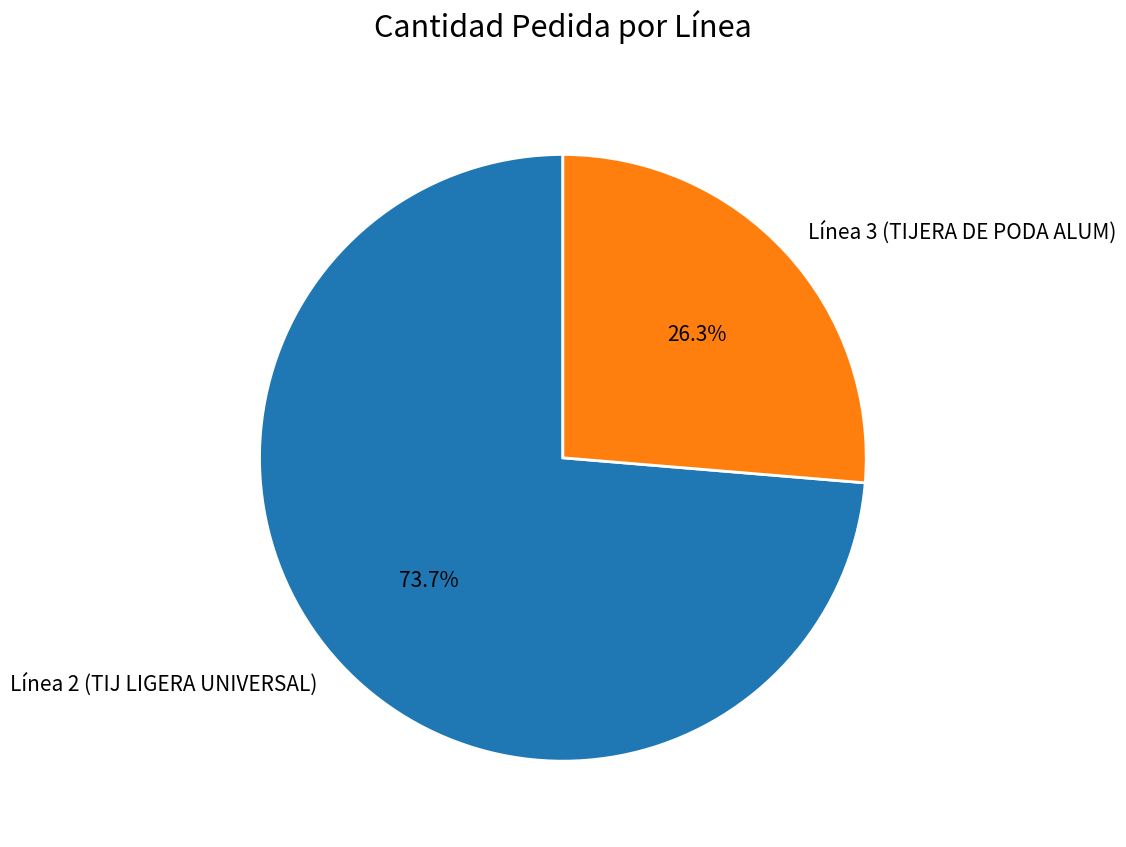

To the nearest percent, what is the combined percentage of Línea 2 (TIJ LIGERA UNIVERSAL) and Línea 3 (TIJERA DE PODA ALUM)?

100%